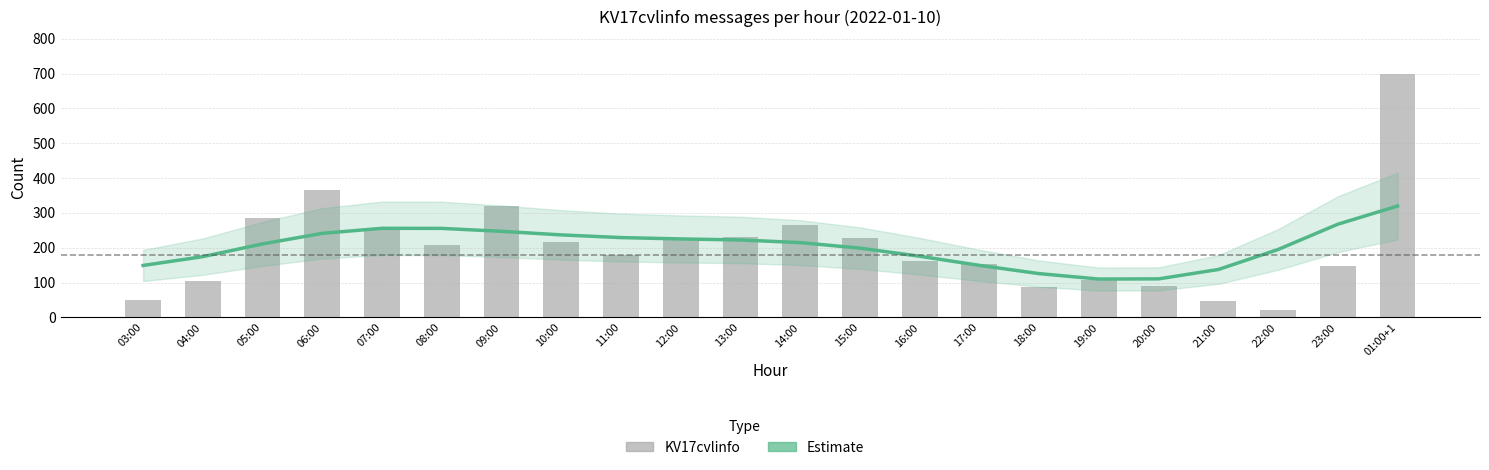

How many groups of bars are there?

22